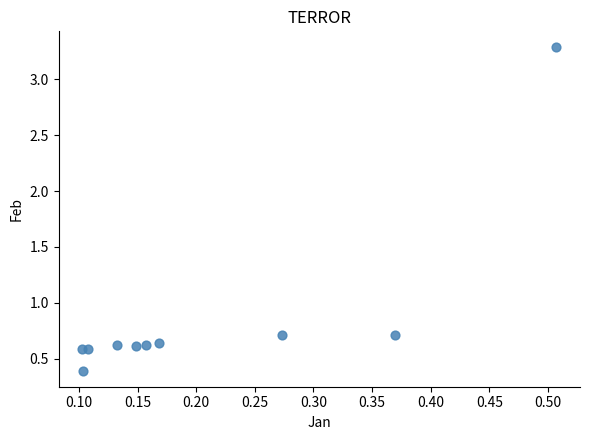

What is the range of Y values (max minus min)?

2.9